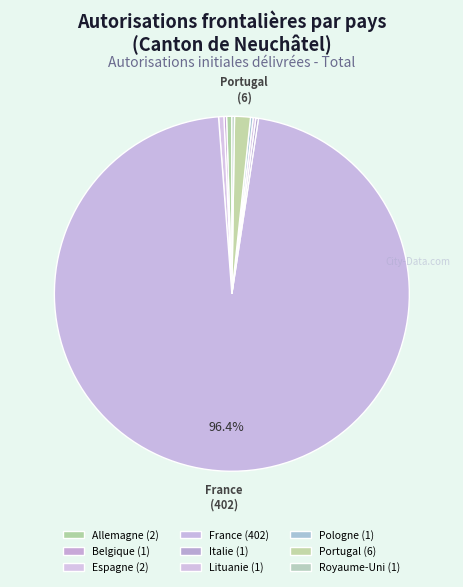

Is there a majority slice in this chart?

Yes